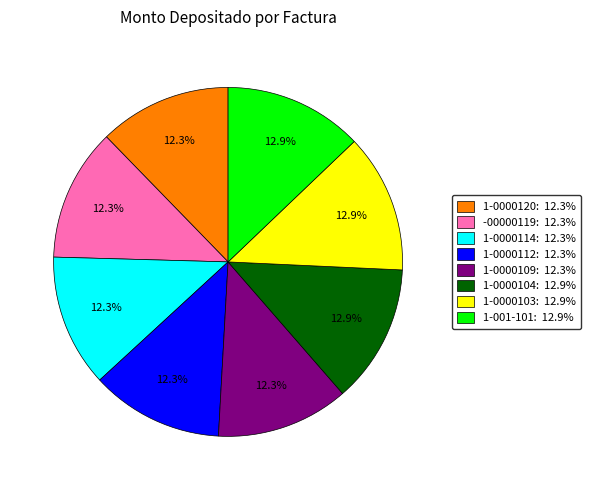

Do -00000119: 12.3% and 1-0000114: 12.3% together represent more than half of the pie?

No